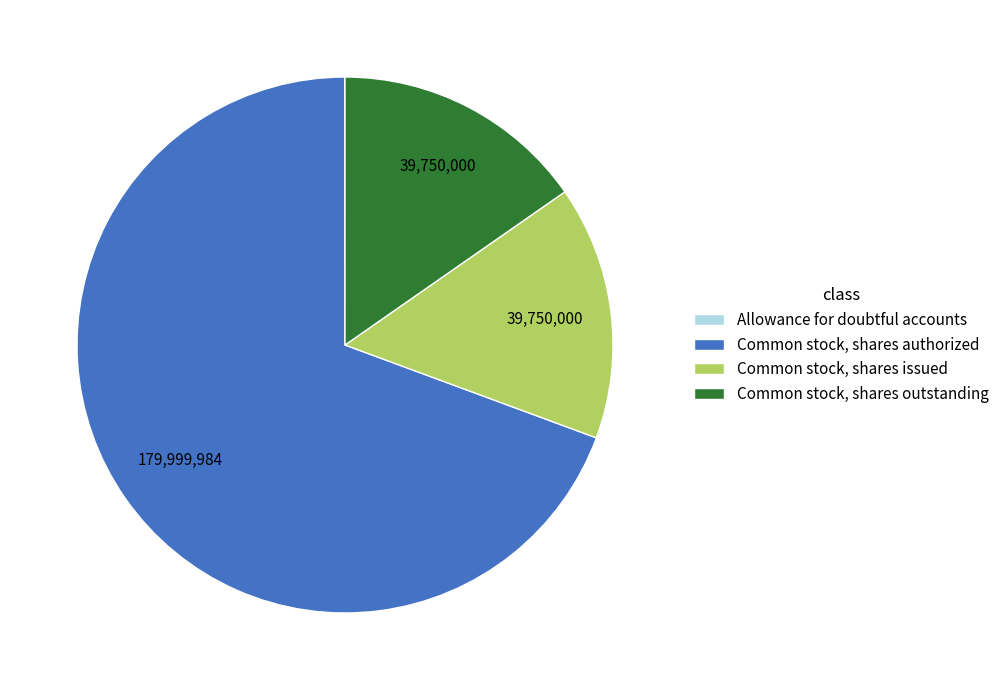

What is the largest slice in the pie chart?

Common stock, shares authorized